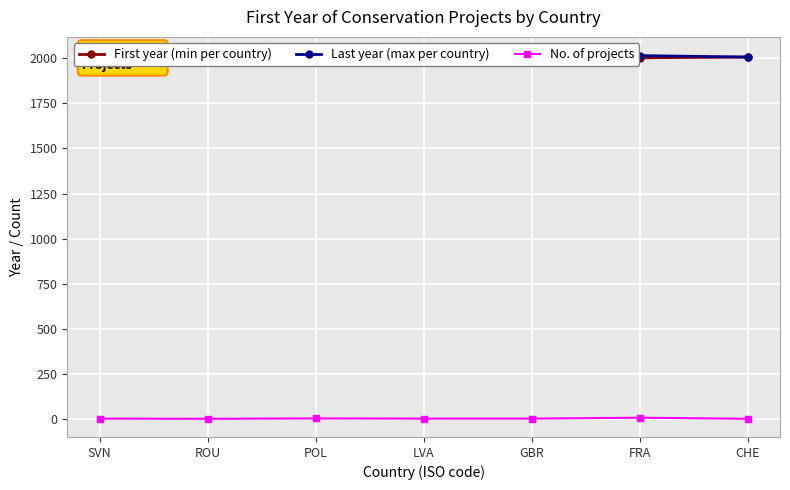

How many data points in Last year (max per country) are less than 2016?

3